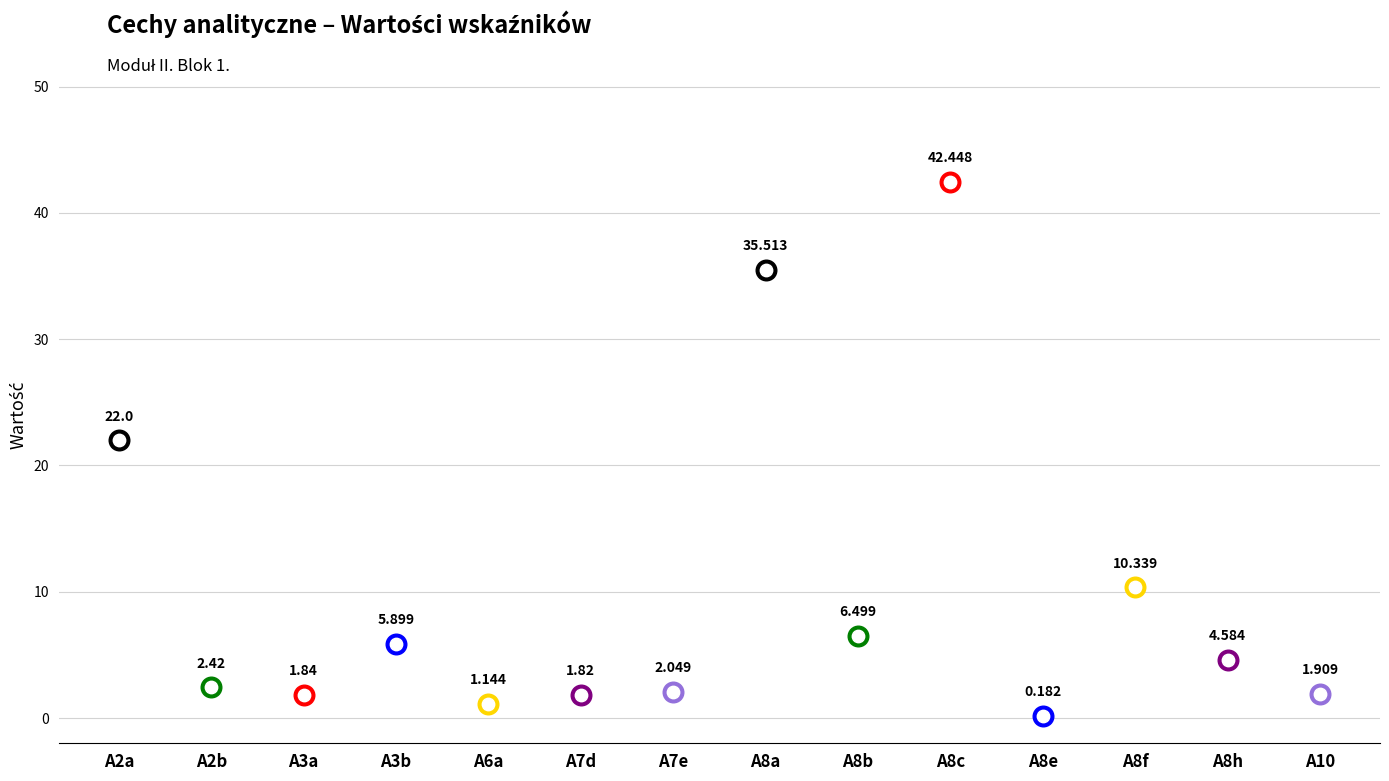

Between A8b and A3b, which is larger?

A8b